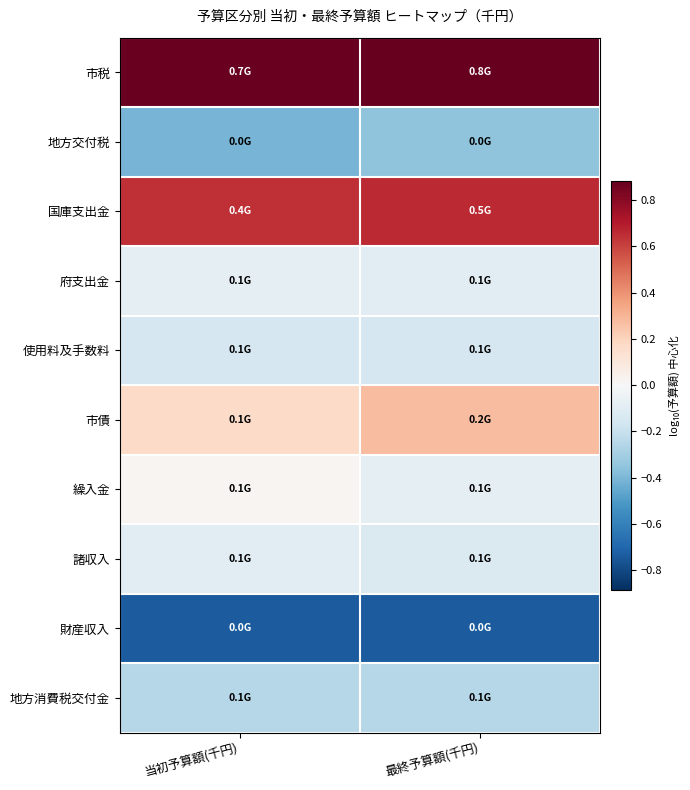

At which category is the sum across all series the highest?

最終予算額(千円)